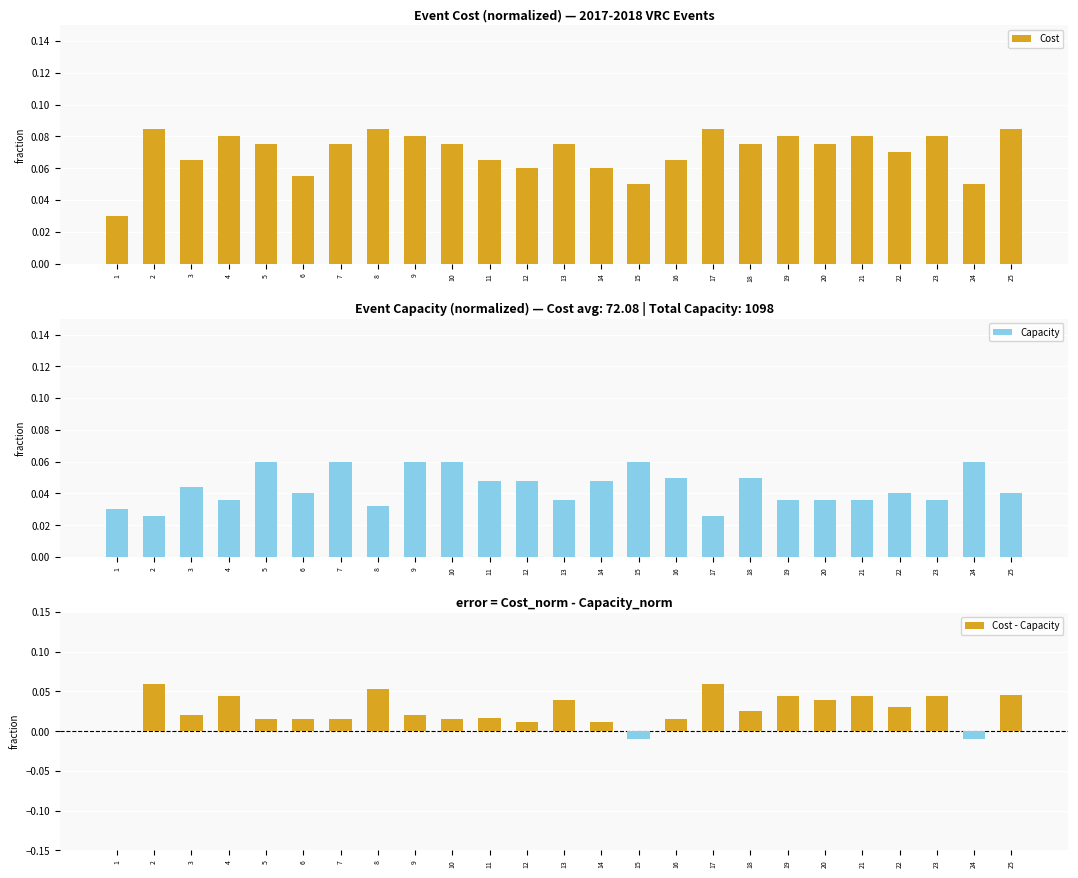

Rank the series by their maximum value, from lowest to highest.

Cost - Capacity, Capacity, Cost